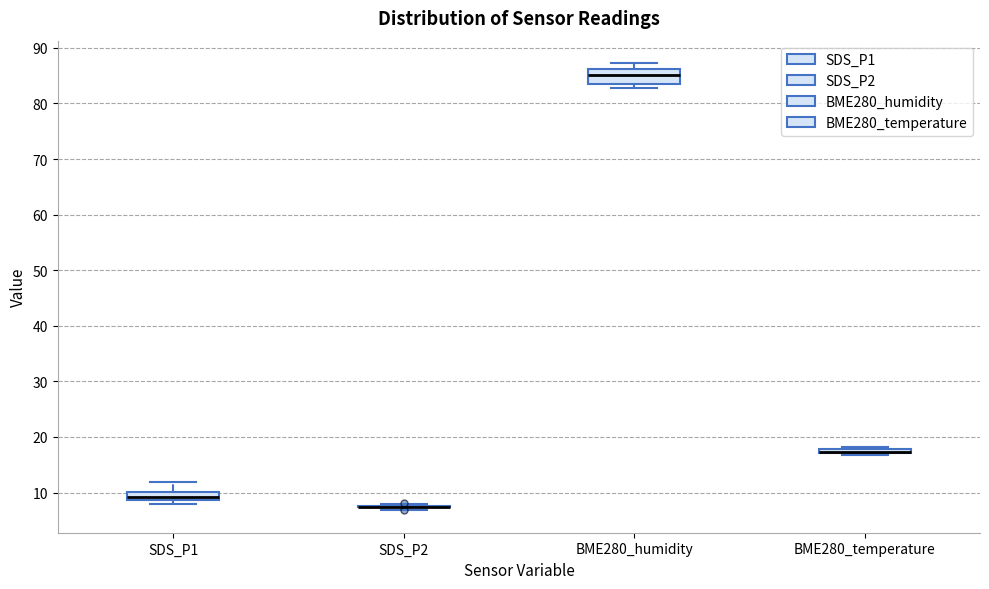

Comparing the boxes themselves (not the whiskers), which one is the tallest?

BME280_humidity